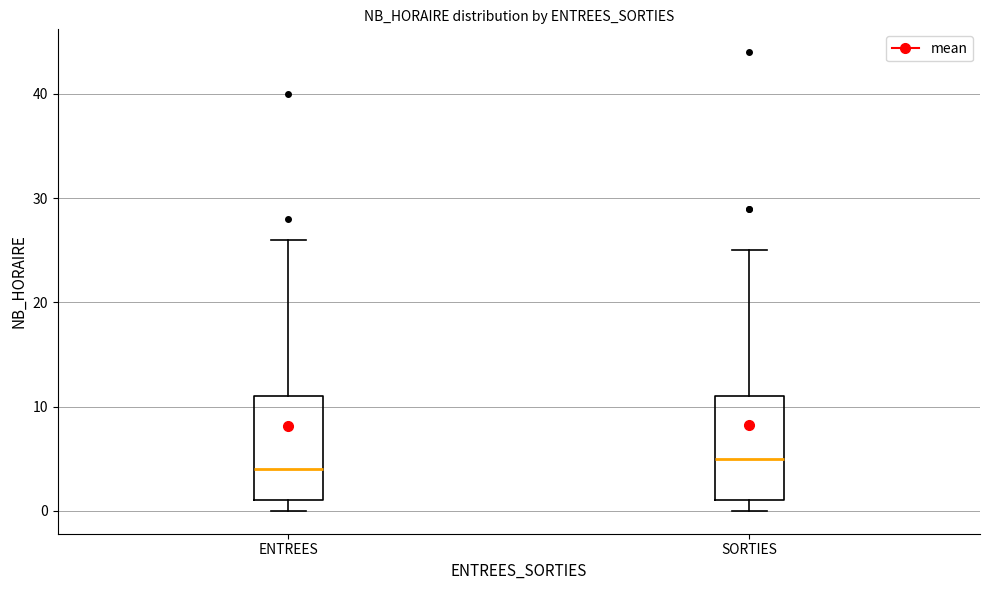

Which box's median line is the highest?

SORTIES